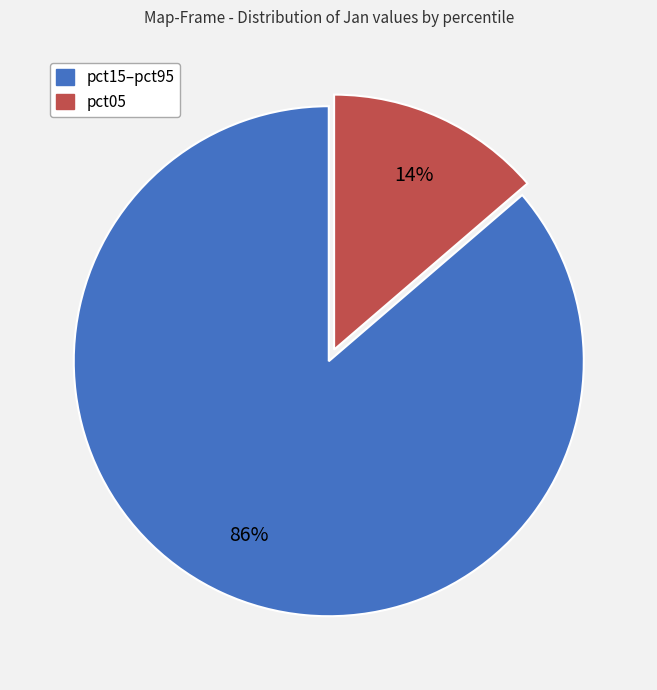

To the nearest percent, what is the average slice percentage?

50%